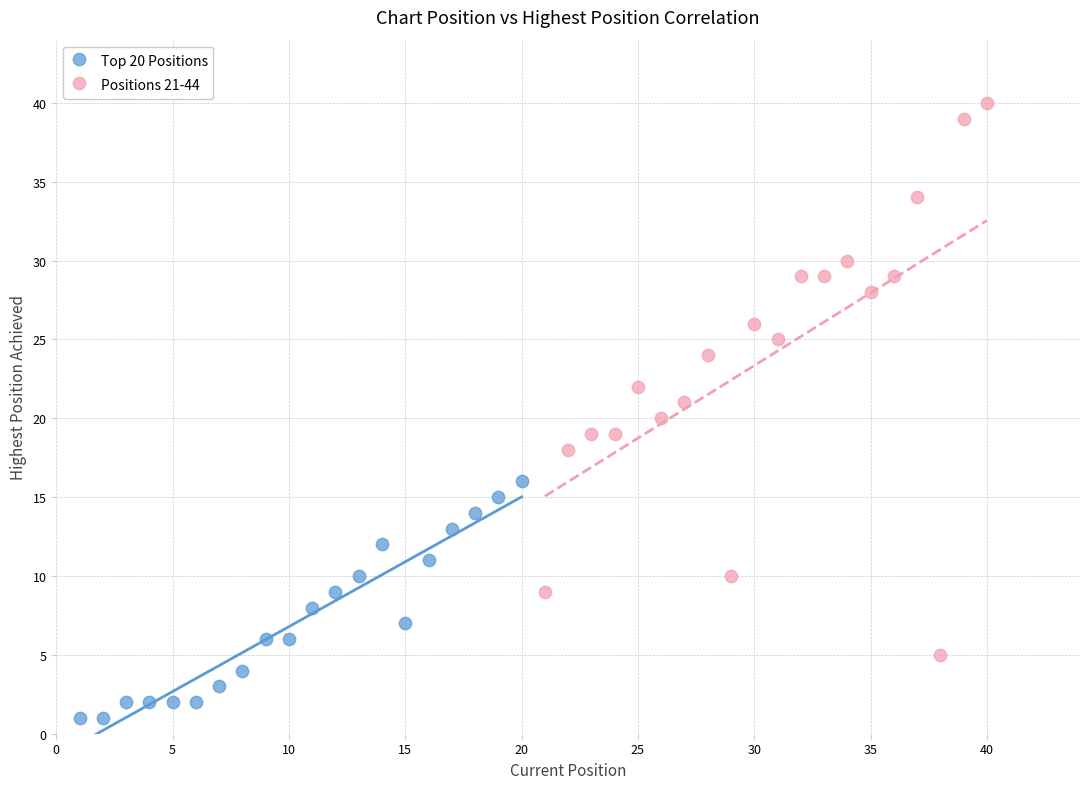

Which series reaches the maximum Y coordinate?

Positions 21-44